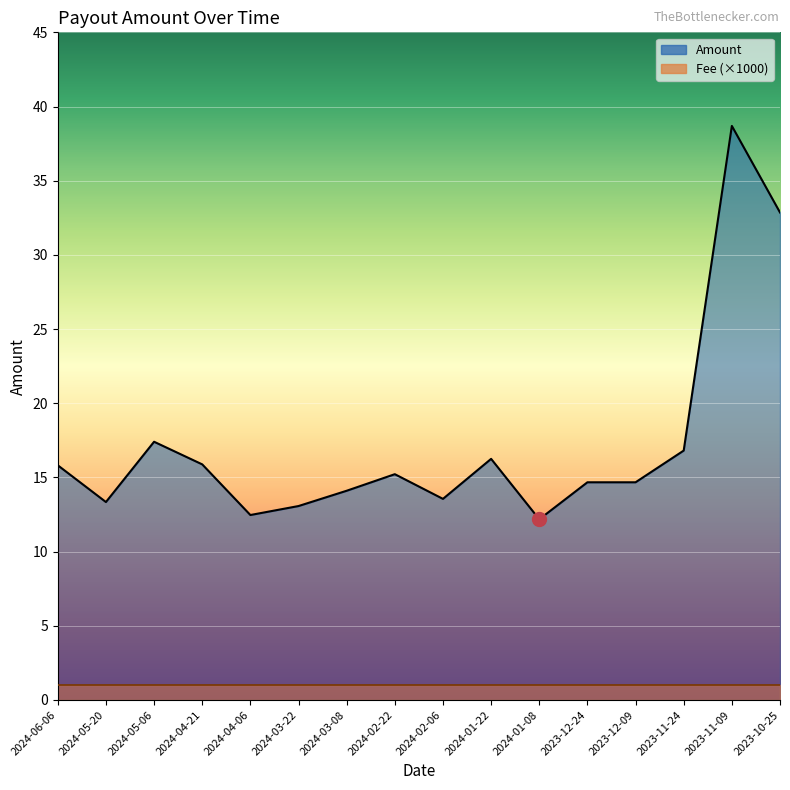

Reading left to right, what are all the values shown in this chart?

15.8	13.3	17.4	15.9	12.5	13.1	14.1	15.2	13.6	16.3	12.2	14.7	14.7	16.8	38.7	32.9